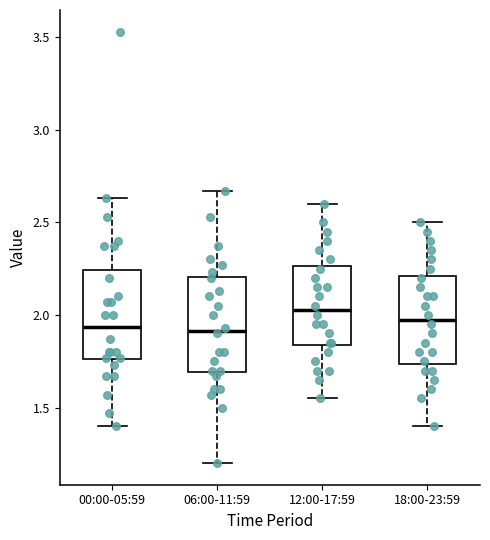

Where does the upper whisker of the box for 12:00-17:59 end on the y-axis? The values are not printed on the chart, so give them approximately, as read against the axis.

2.60